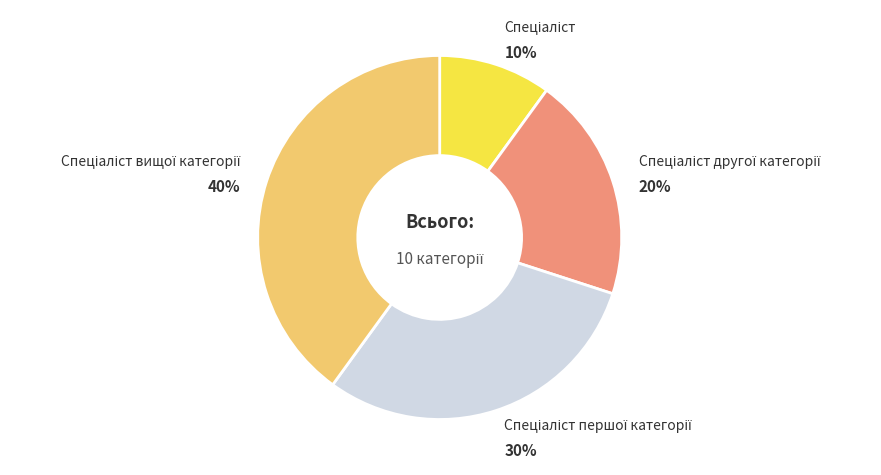

To the nearest percent, what is the difference between the largest and smallest slice percentages?

30%